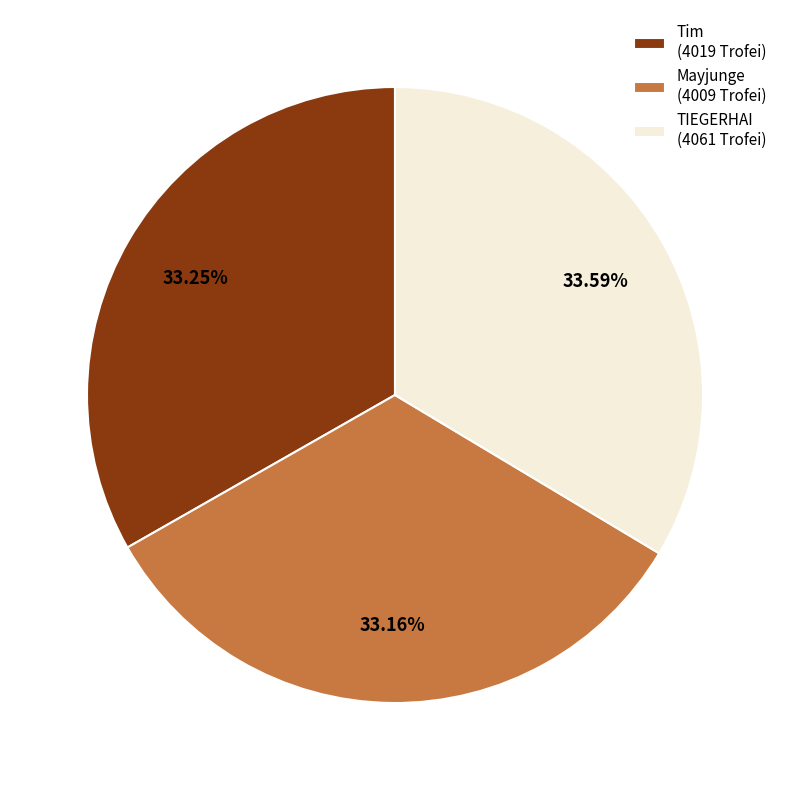

How many segments does this pie chart have?

3